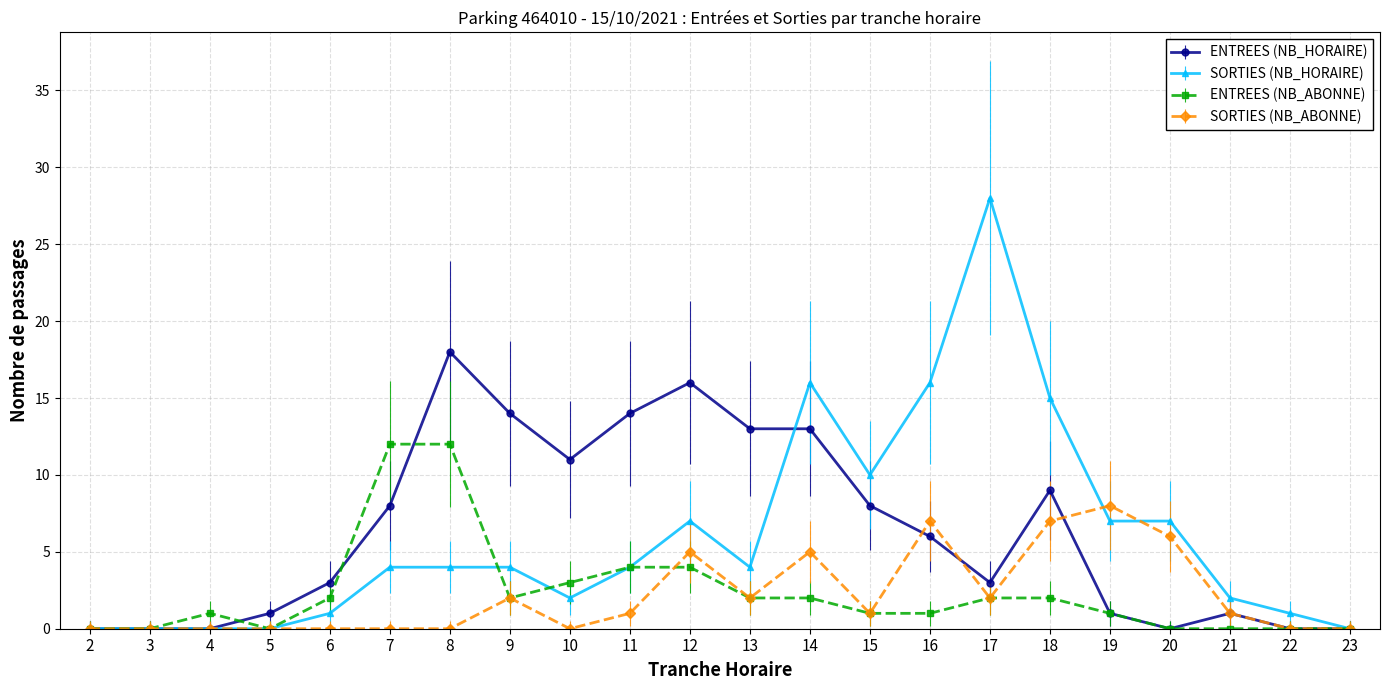

How many data points does each series have?

22